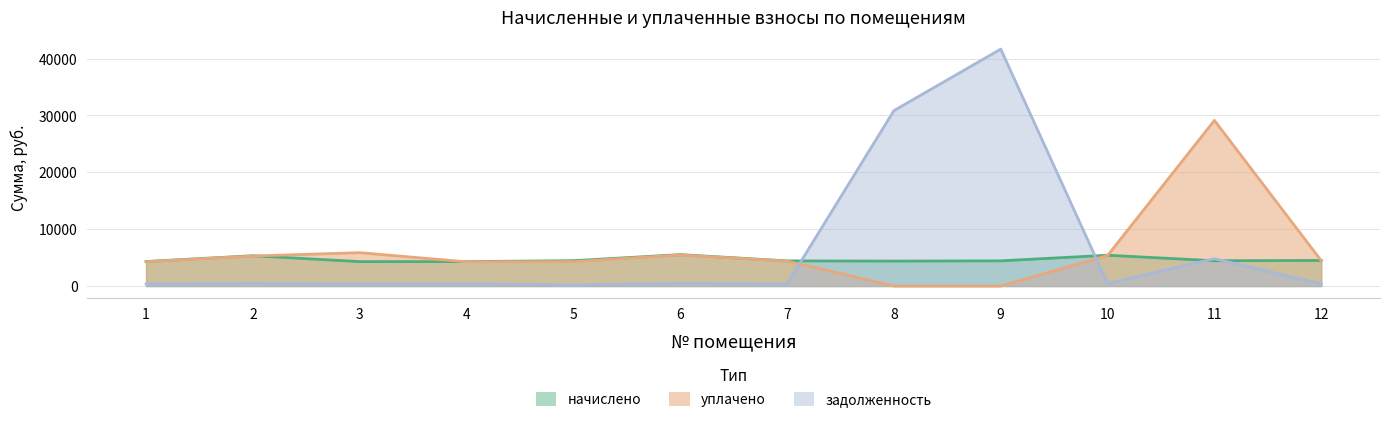

Between which two adjacent categories do задолженность and начислено first intersect?

7 and 8